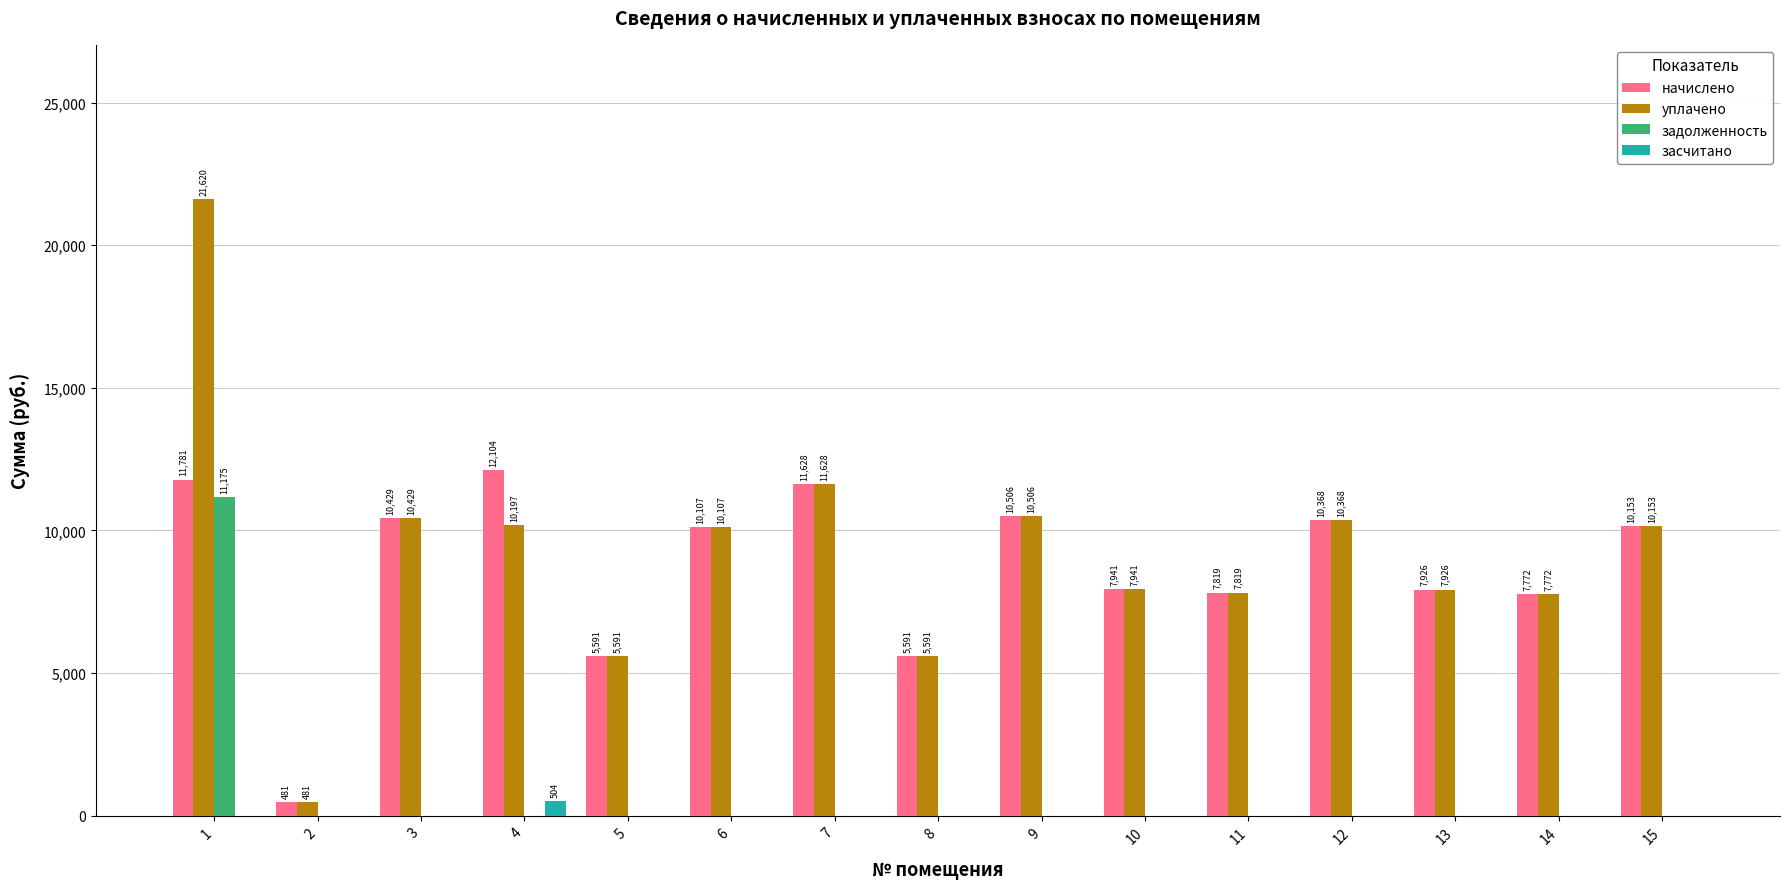

Read the начислено value at 8.

5591.0